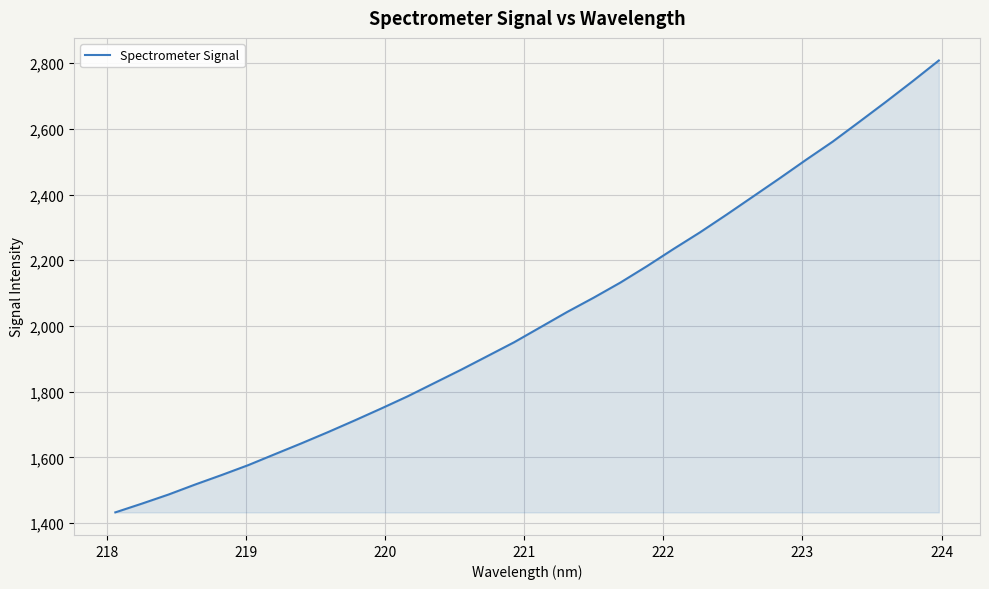

What is the smallest value displayed?

1432.4